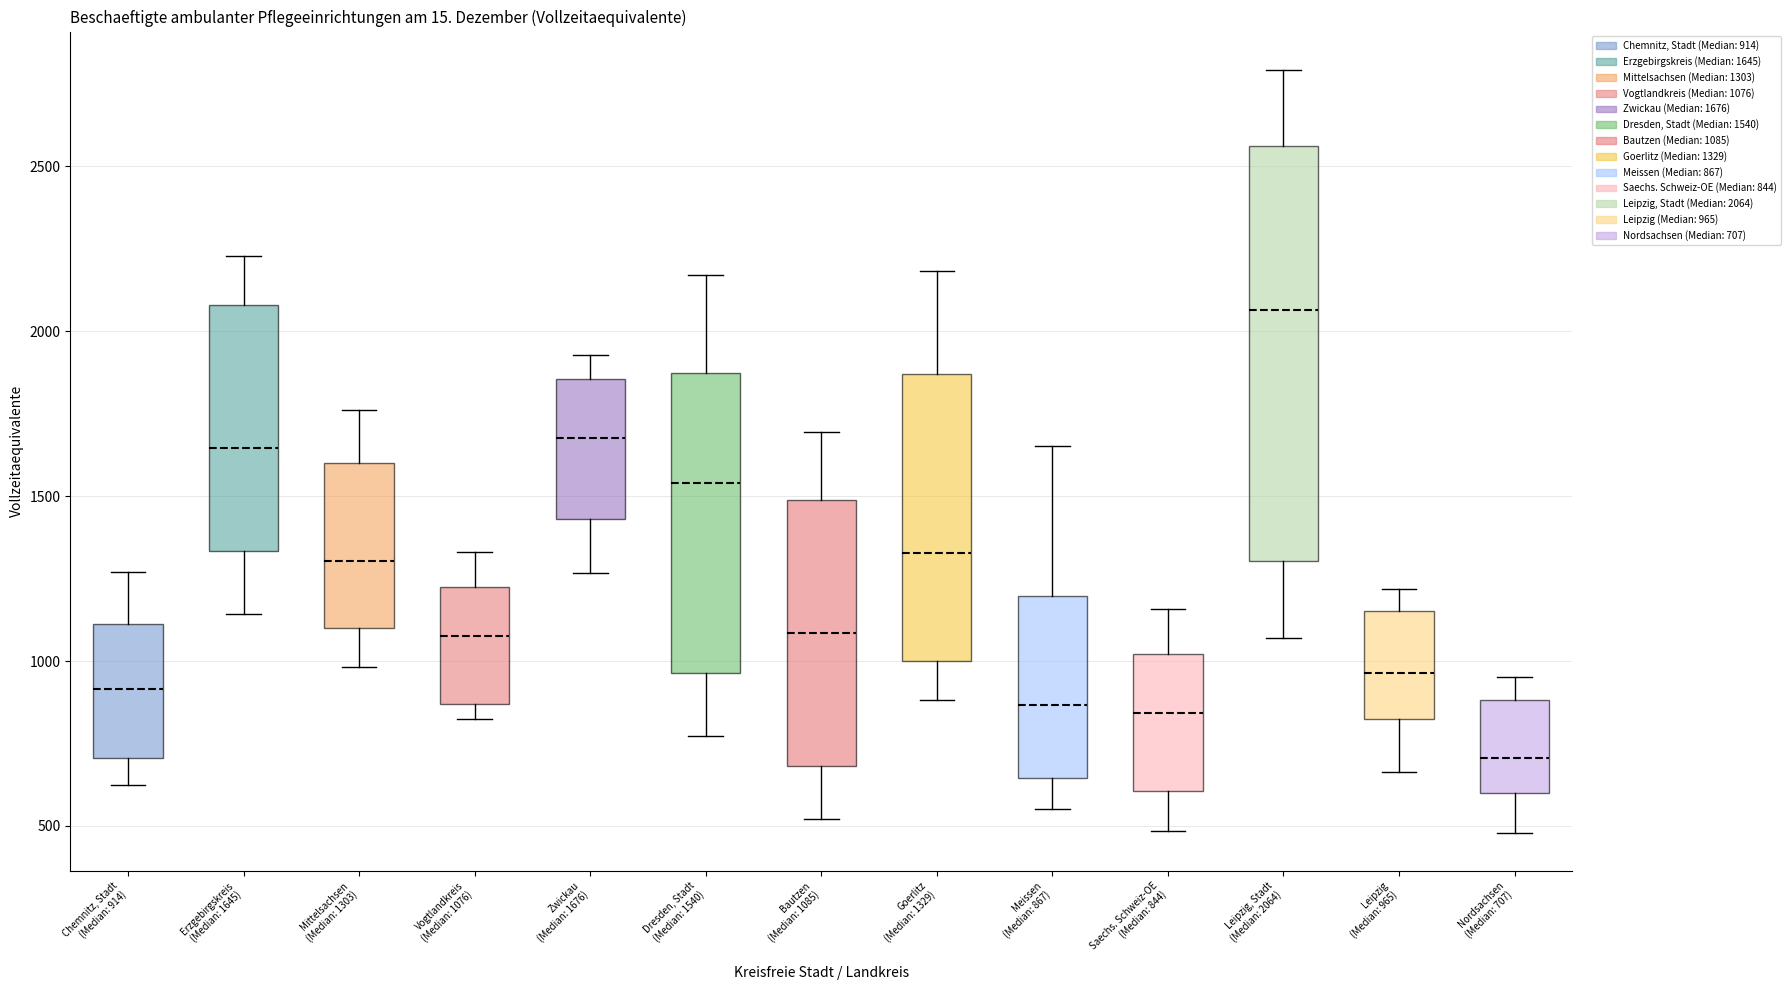

Which box's median line is the highest?

Leipzig, Stadt (Median: 2064)